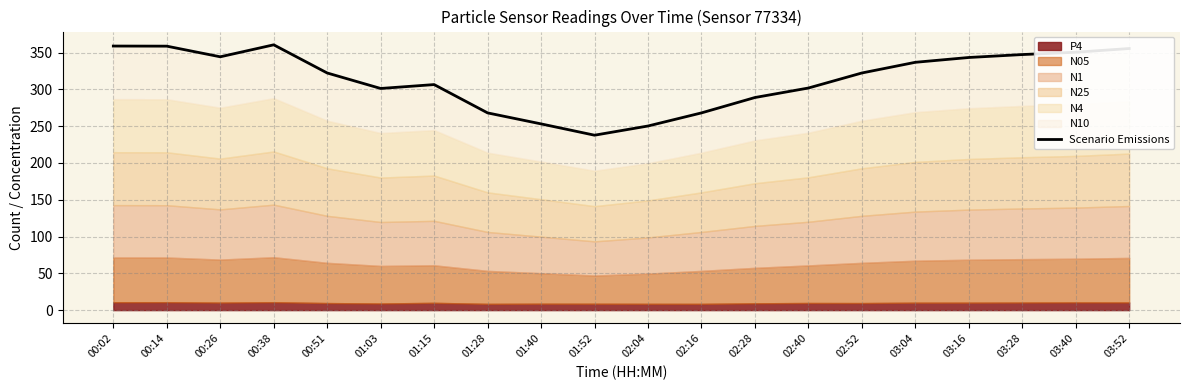

What is the change in value from 01:15 to 02:28?

-17.6